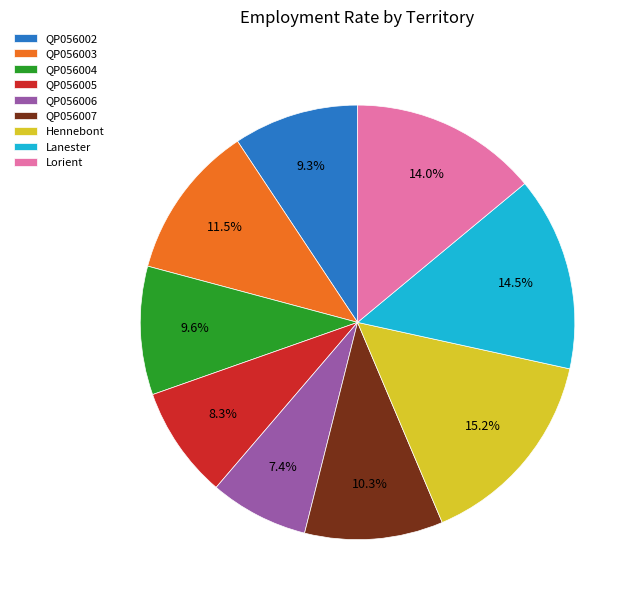

To the nearest percent, what is the combined percentage of Lorient and Hennebont?

29%